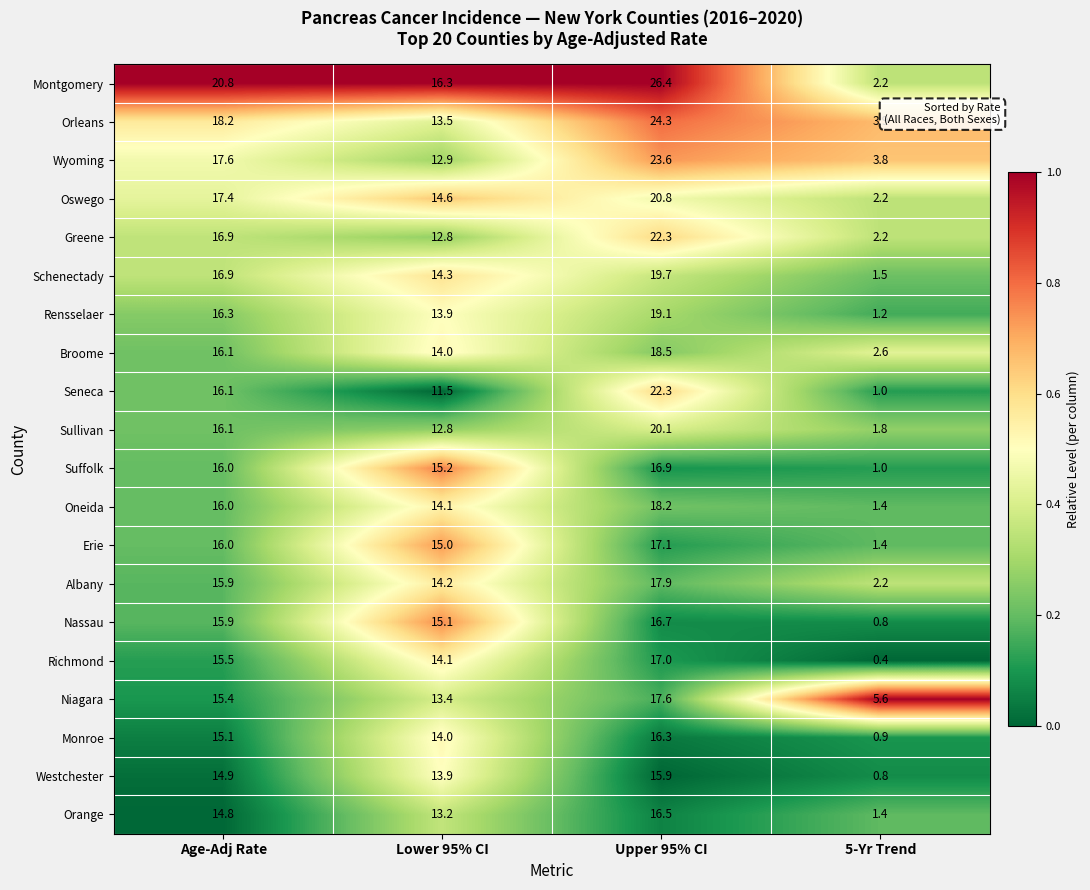

How many distinct data groups are displayed?

20